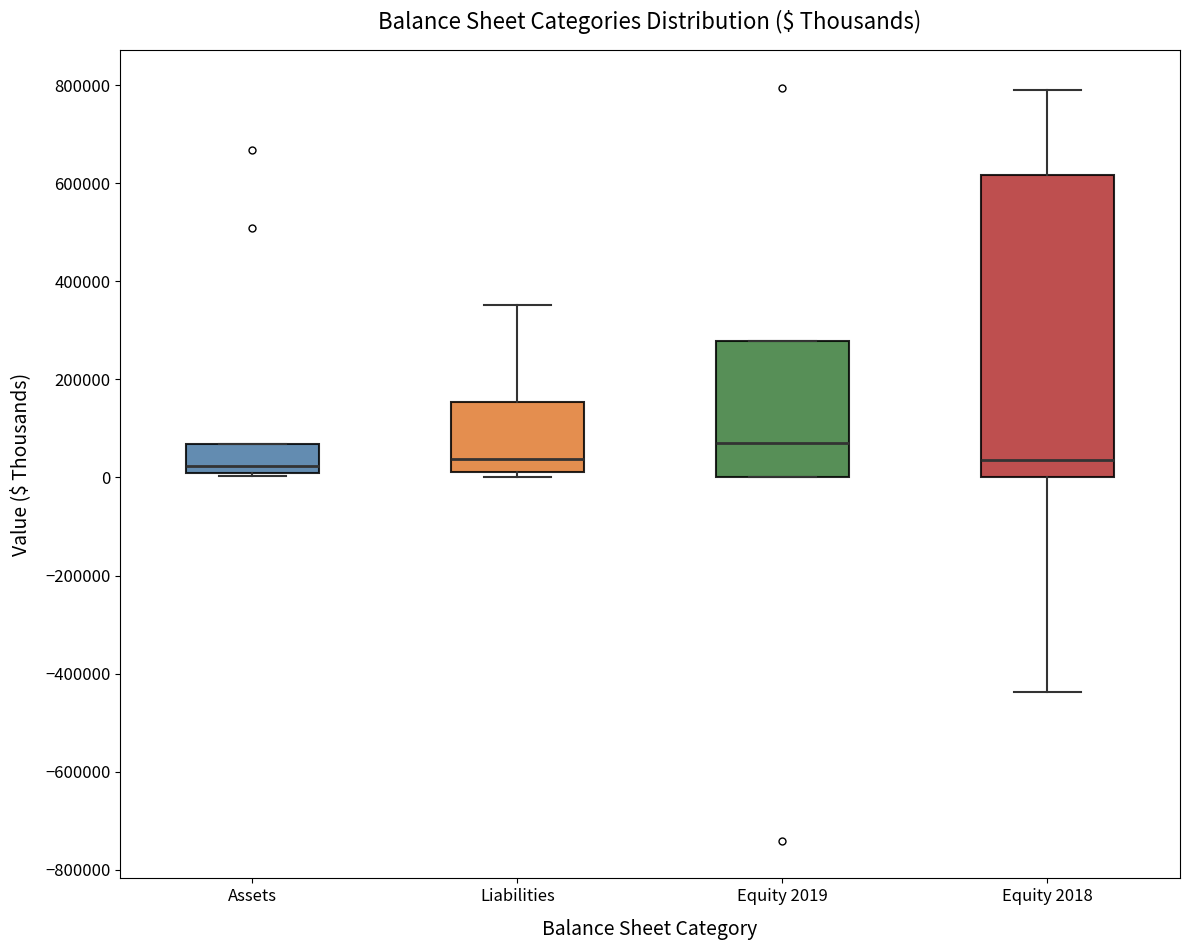

Reading left to right, transcribe this box plot: for each box, give where its median line is, the range the box spans, and where its two whiskers end, as read against the y-axis. The values are not printed on the chart, so give them approximately, as read against the axis.

Assets: median 20000, box 0 to 60000, whiskers 0 to 60000
Liabilities: median 40000, box 20000 to 160000, whiskers 0 to 360000
Equity 2019: median 80000, box 0 to 280000, whiskers 0 to 280000
Equity 2018: median 40000, box 0 to 620000, whiskers -440000 to 800000